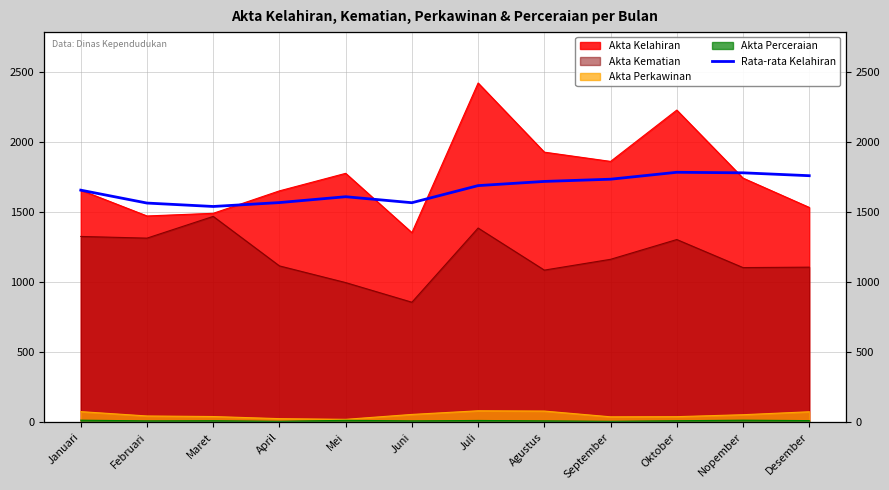

Read the value at Januari.

1655.0